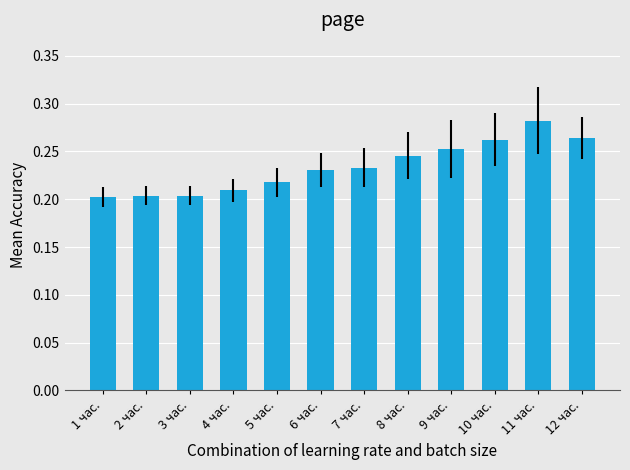

What is the difference between the second highest and minimum values?

0.1